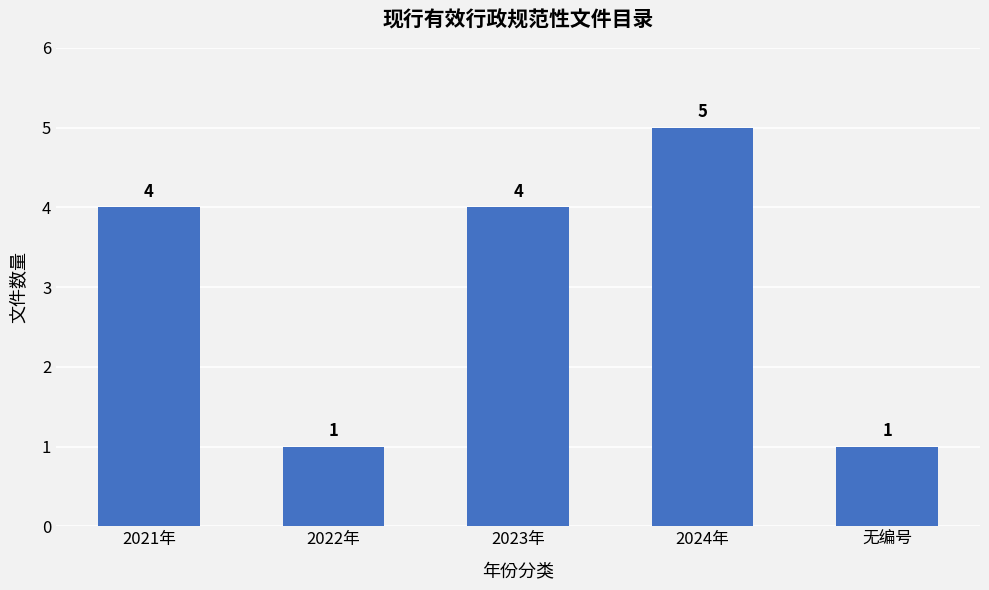

Reading right to left, transcribe all the data shown in this chart.

1	5	4	1	4